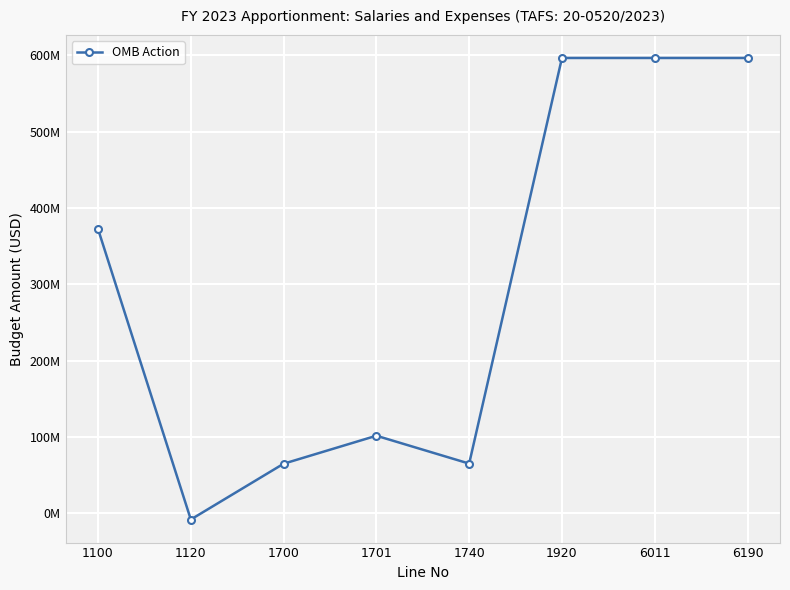

Reading left to right, list all the values displayed in this chart.

1100=372485000	1120=-8000000	1700=65052088	1701=101725306	1740=65222606	1920=596485000	6011=596485000	6190=596485000